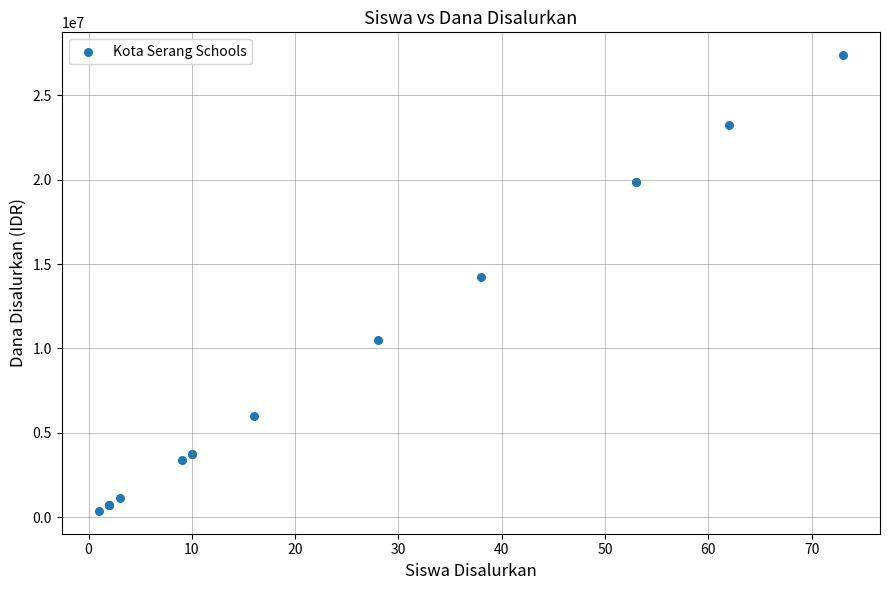

What Y value in the scatter plot is closest to 13875000?

14250000